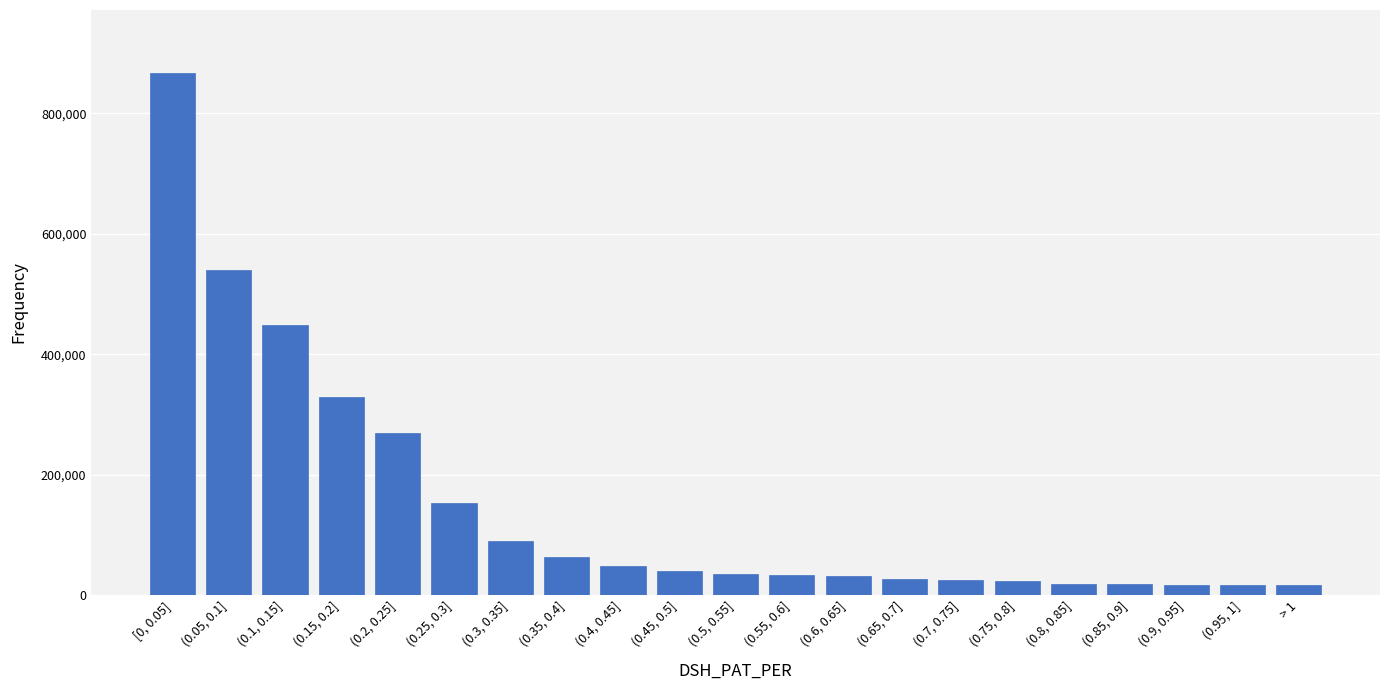

What is the average value?

147769